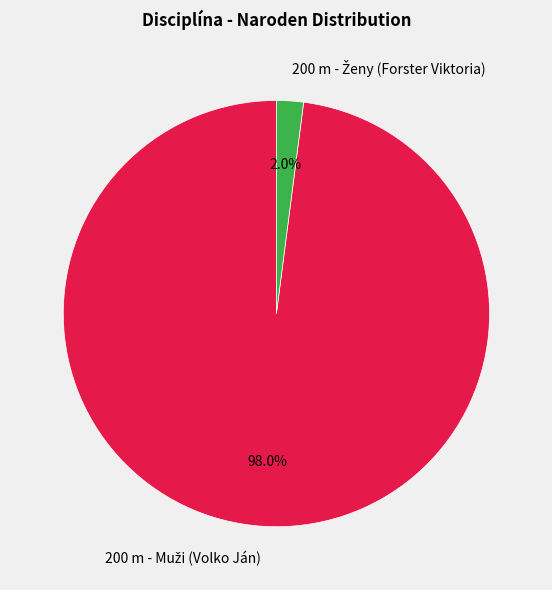

Is there a majority slice in this chart?

Yes